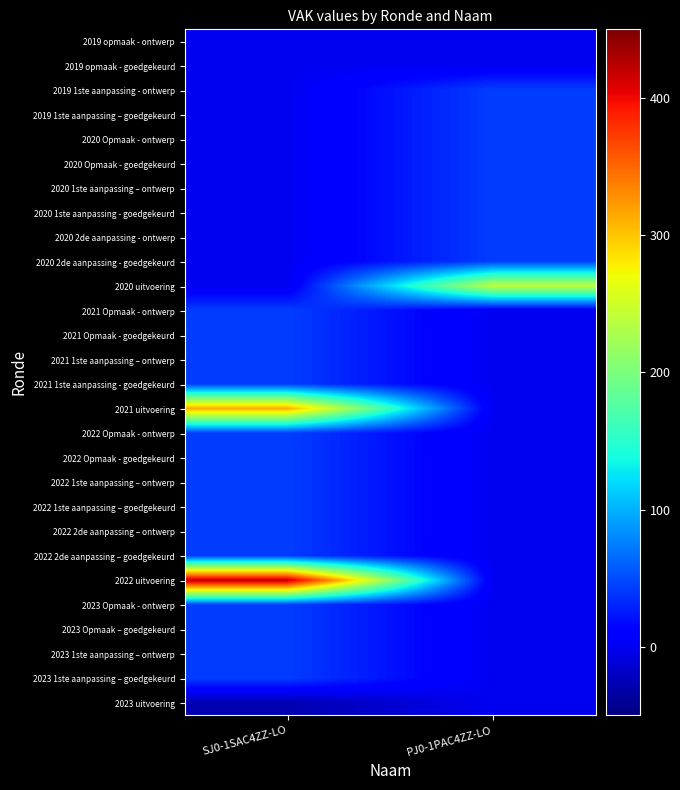

At PJ0-1PAC4ZZ-LO, list the series in order from smallest to largest.

2023 uitvoering, 2023 1ste aanpassing – goedgekeurd, 2023 1ste aanpassing – ontwerp, 2023 Opmaak – goedgekeurd, 2023 Opmaak - ontwerp, 2022 uitvoering, 2022 2de aanpassing – goedgekeurd, 2022 2de aanpassing – ontwerp, 2022 1ste aanpassing – goedgekeurd, 2022 1ste aanpassing – ontwerp, 2022 Opmaak - goedgekeurd, 2022 Opmaak - ontwerp, 2021 uitvoering, 2021 1ste aanpassing - goedgekeurd, 2021 1ste aanpassing – ontwerp, 2021 Opmaak - goedgekeurd, 2021 Opmaak - ontwerp, 2019 opmaak - goedgekeurd, 2019 opmaak - ontwerp, 2020 2de aanpassing - goedgekeurd, 2020 2de aanpassing - ontwerp, 2020 1ste aanpassing - goedgekeurd, 2020 1ste aanpassing – ontwerp, 2020 Opmaak - goedgekeurd, 2020 Opmaak - ontwerp, 2019 1ste aanpassing – goedgekeurd, 2019 1ste aanpassing - ontwerp, 2020 uitvoering